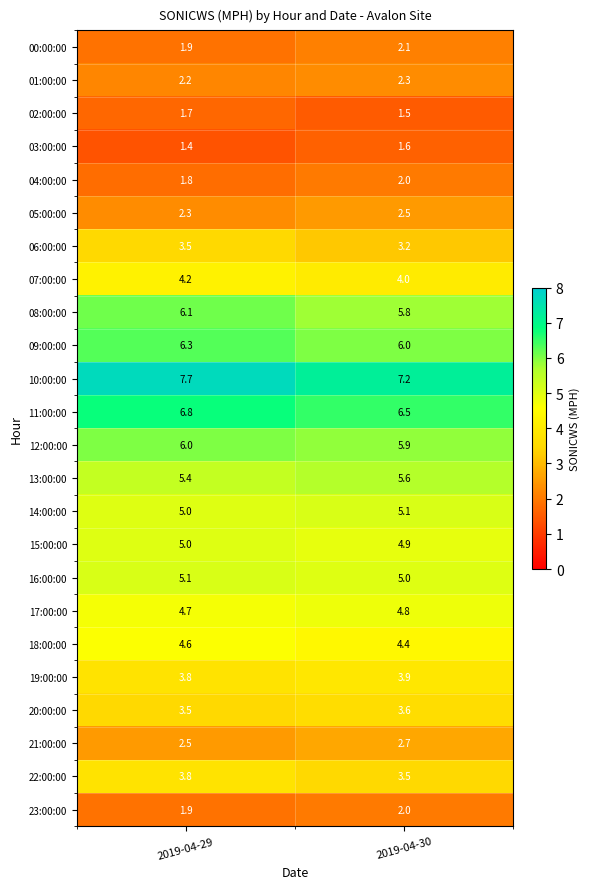

What is the maximum value shown in the chart?

7.7